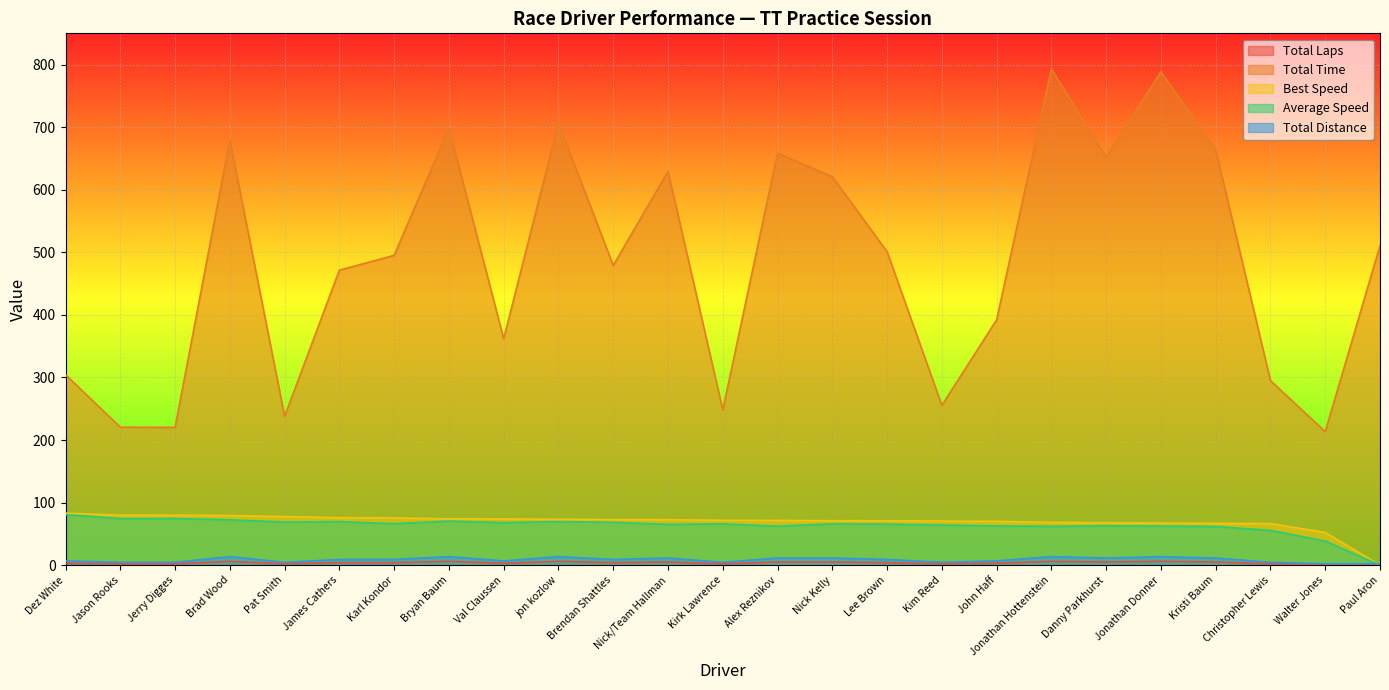

What is the value of the Average Speed point at the 23rd from the left?

55.6